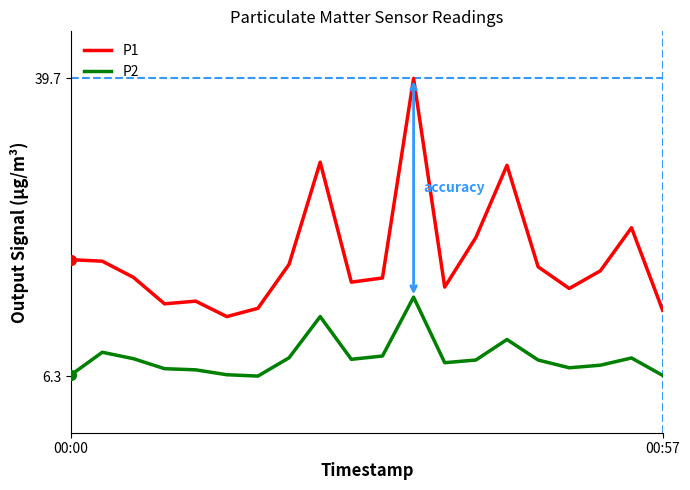

What is the difference between the maximum and minimum values in the P1 series?

26.7